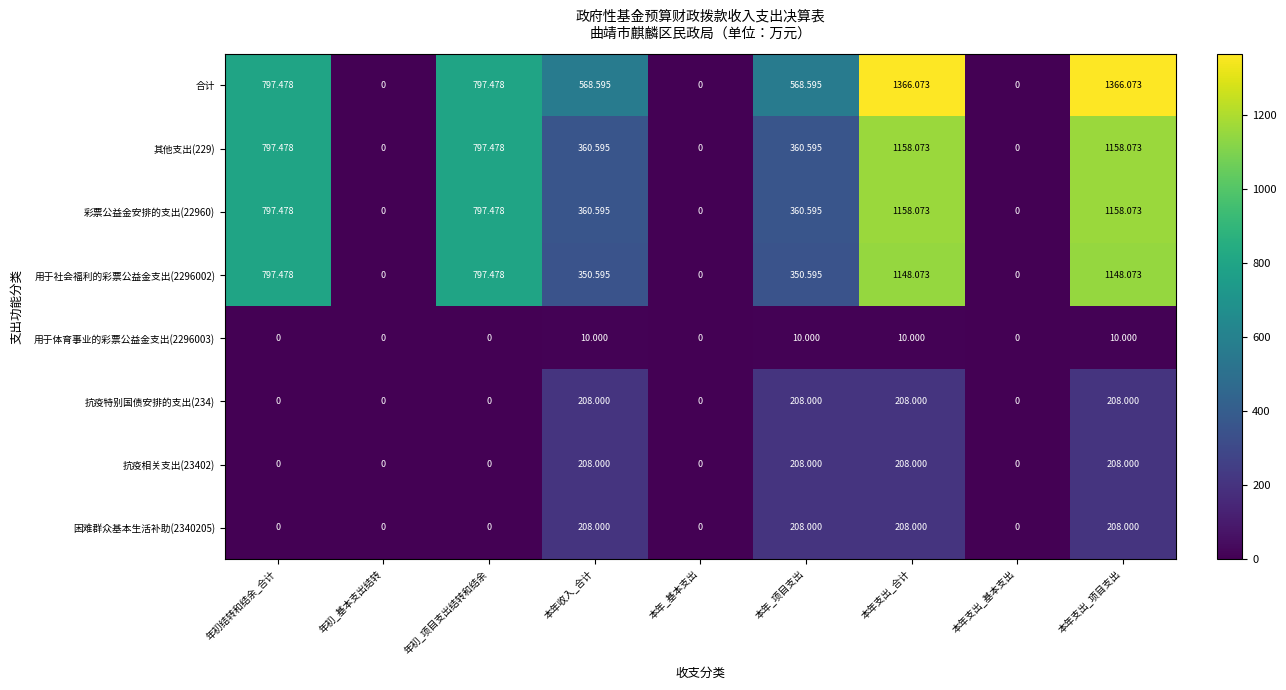

How many categories are shown in the chart?

9